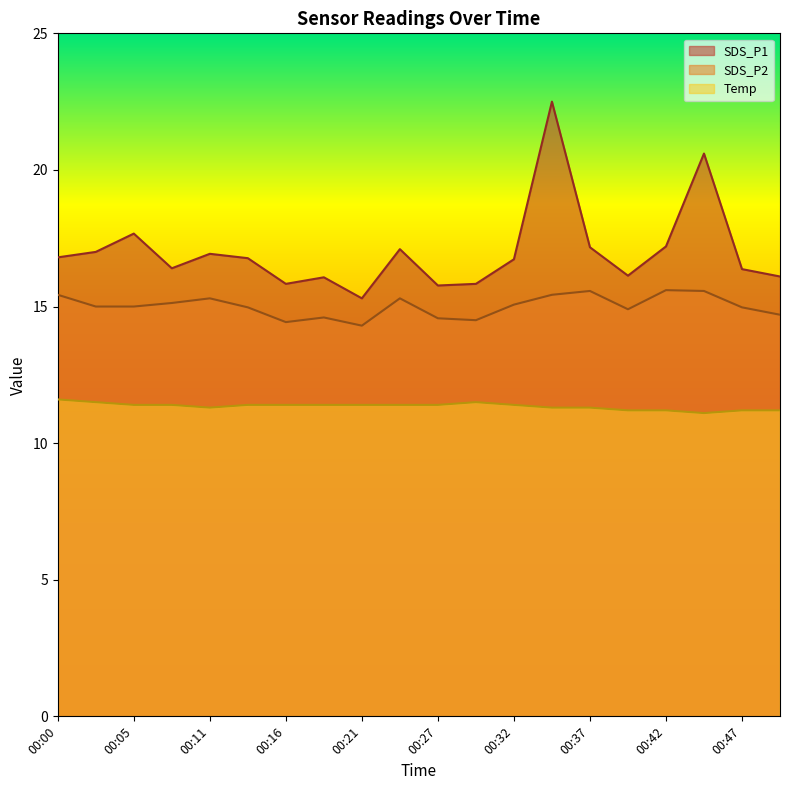

How many data points does each series have?

20